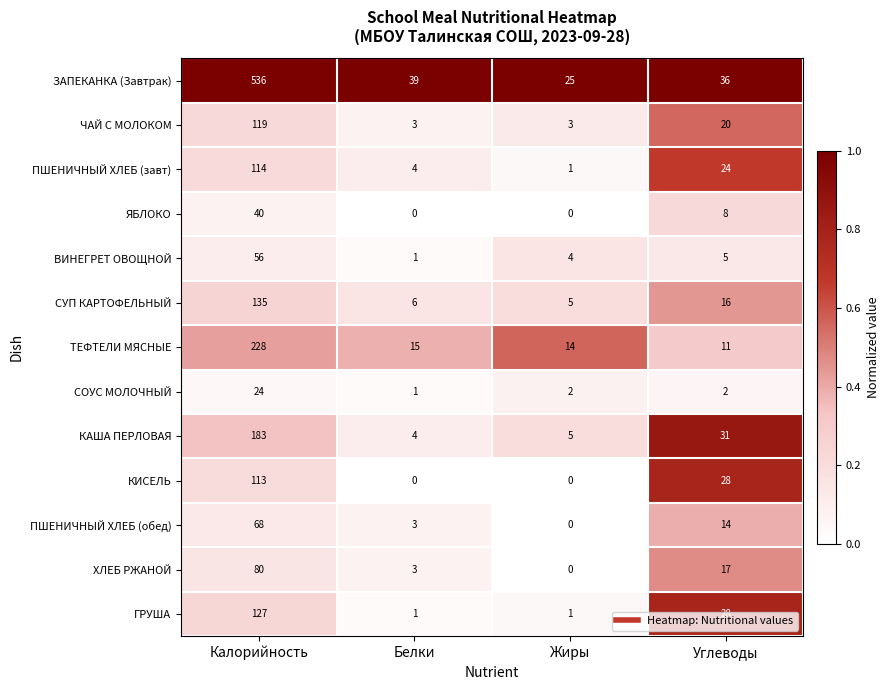

The value of ЯБЛОКО at Белки is 14. True or false?

False